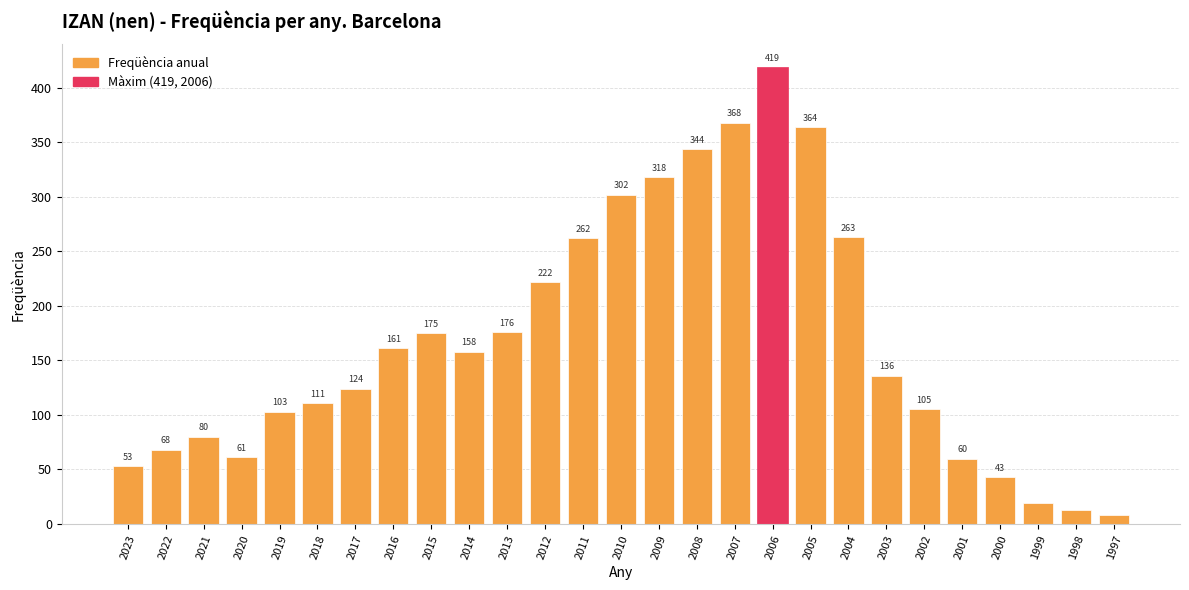

Rank the categories by value from lowest to highest.

1997, 1998, 1999, 2000, 2023, 2001, 2020, 2022, 2021, 2019, 2002, 2018, 2017, 2003, 2014, 2016, 2015, 2013, 2012, 2011, 2004, 2010, 2009, 2008, 2005, 2007, 2006